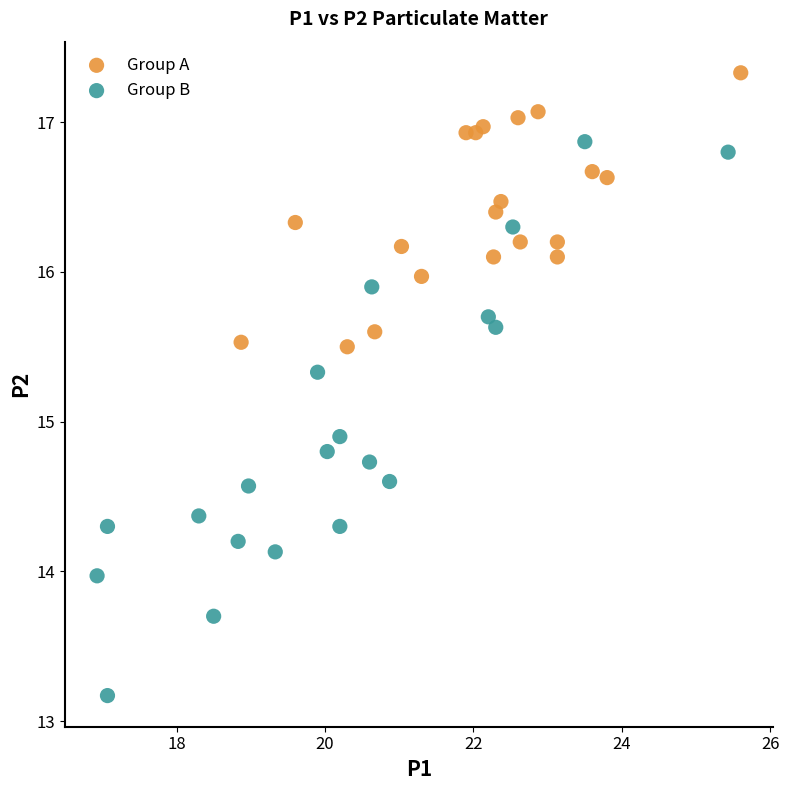

Which series contains the lowest Y value?

Group B